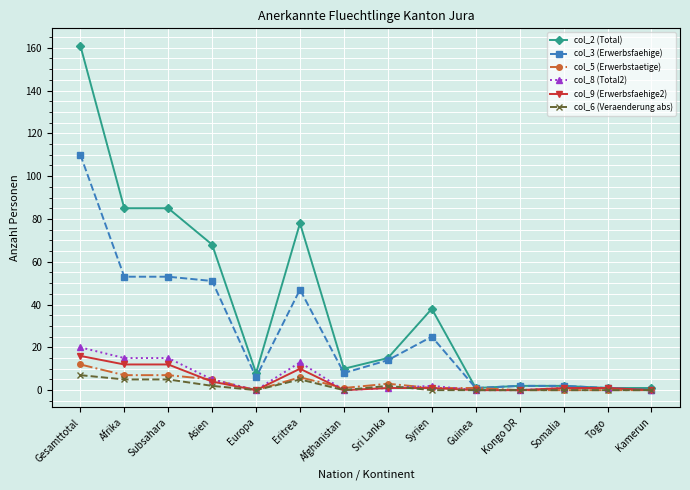

Does the chart have visible grid lines?

Yes